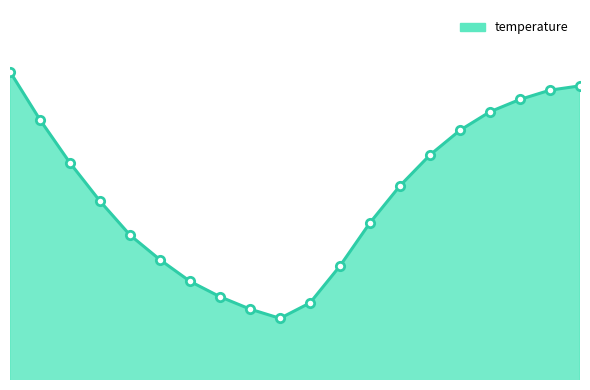

Does the chart display data point markers on the line(s)?

No